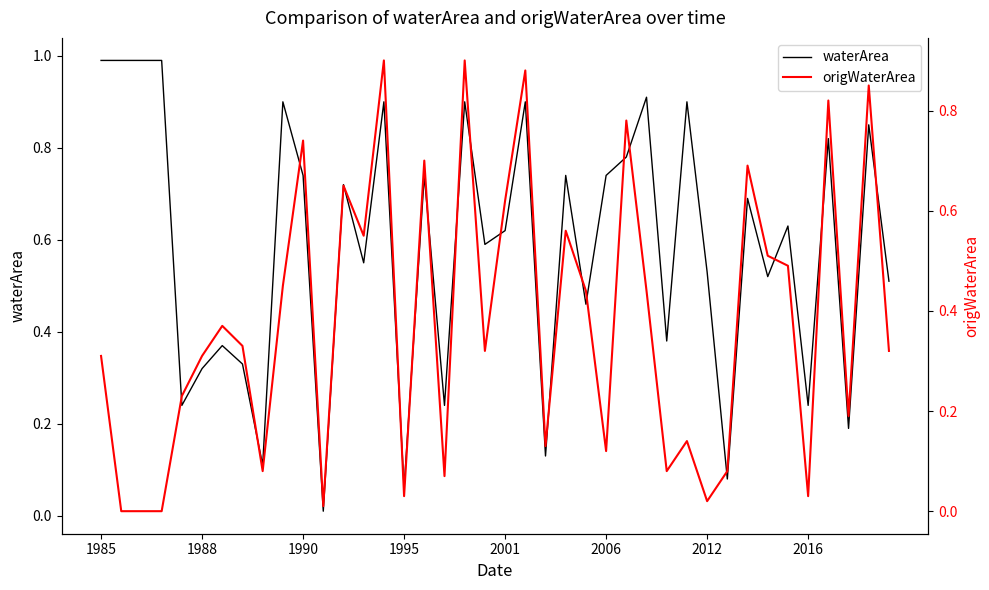

Read the origWaterArea value at 24.

0.4